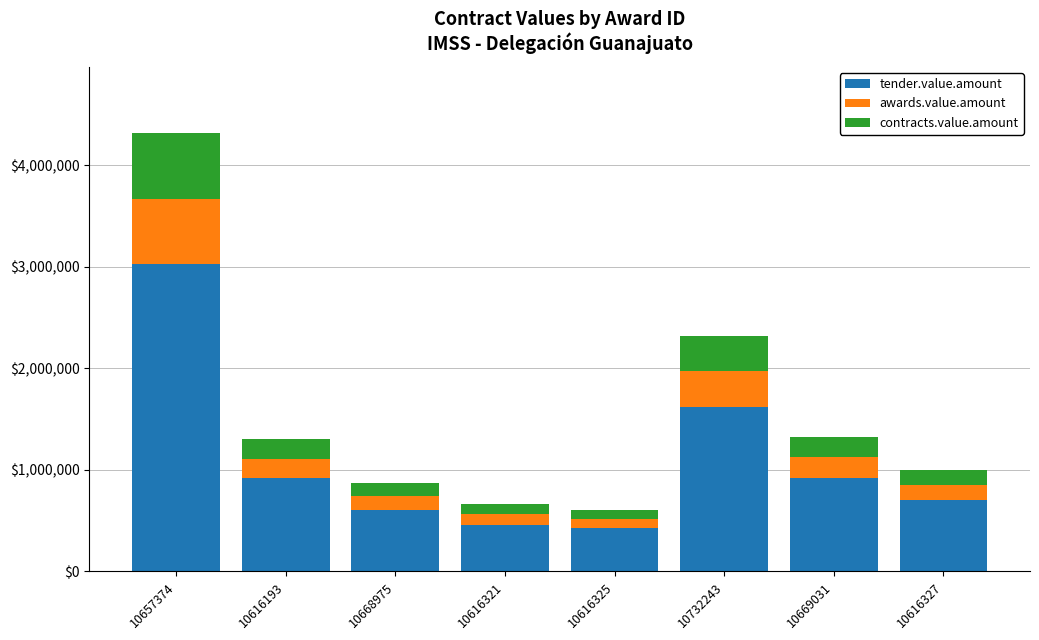

What is the total value across all series at 10657374?

4320489.0